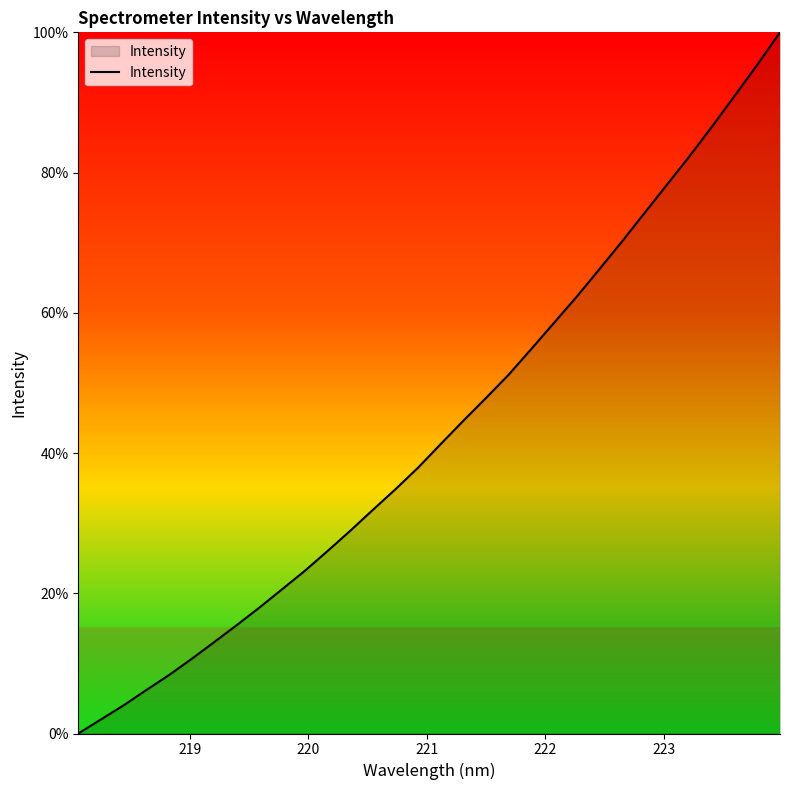

What is the difference between the maximum and minimum values?

100.0